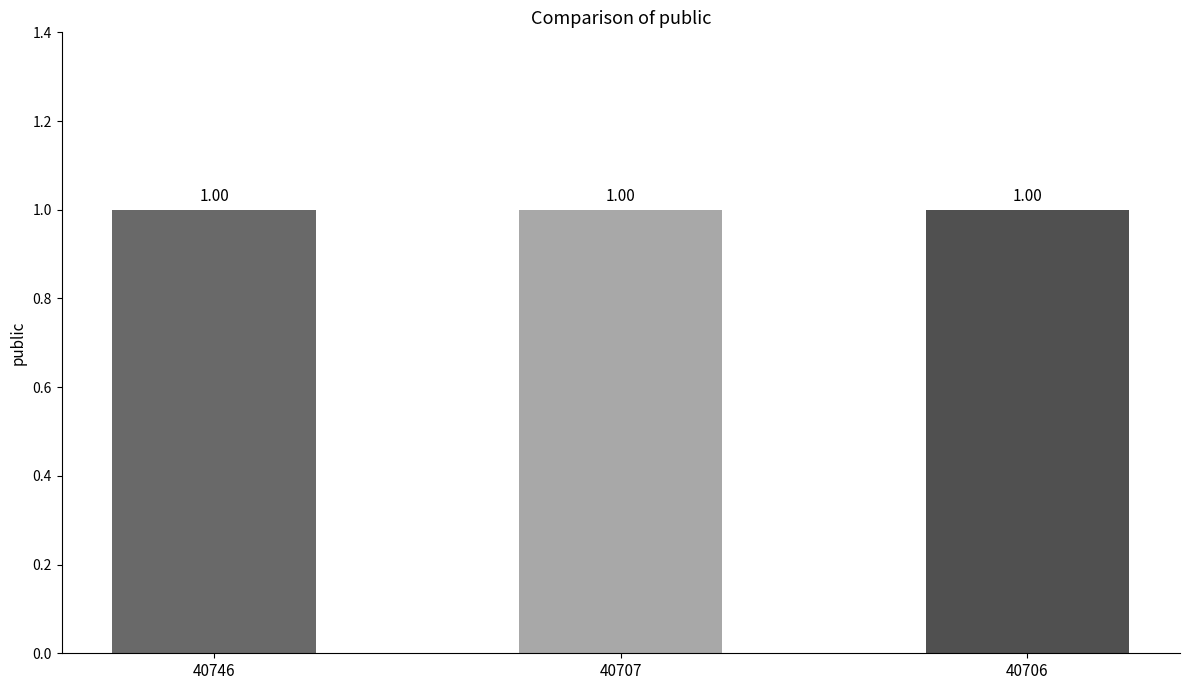

The public series shows 2 at 40706. True or false?

False